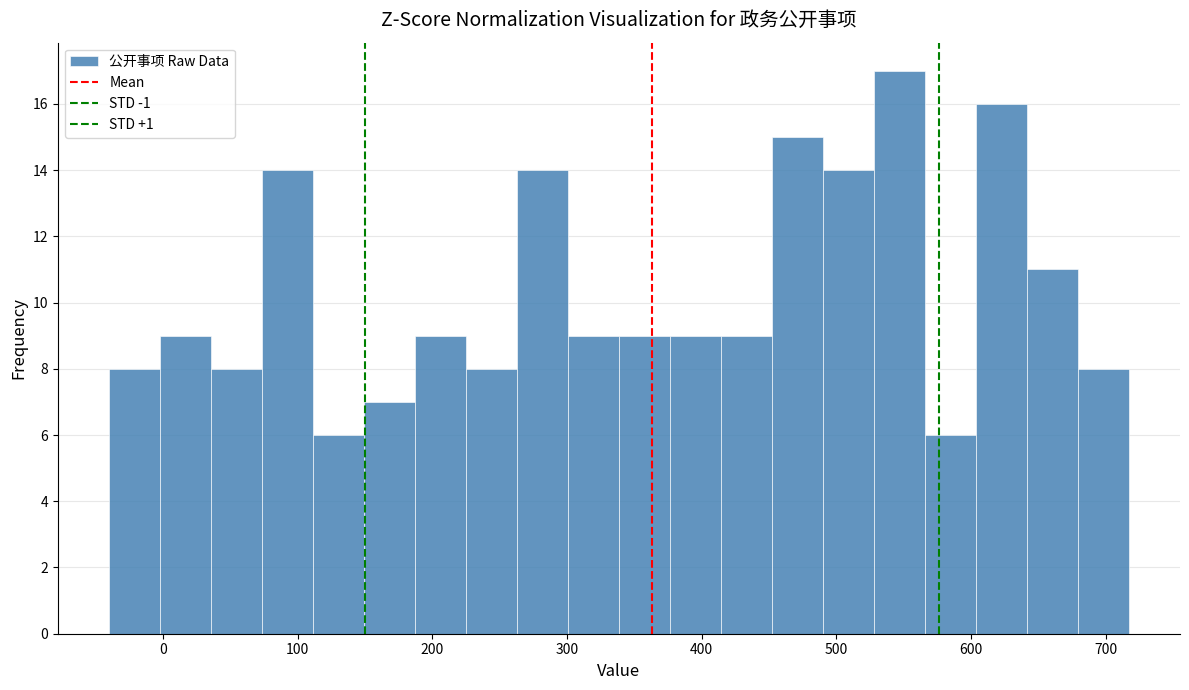

Around what value on the x-axis is the tallest bar? Give the approximate position of its centre, as read against the axis.

550